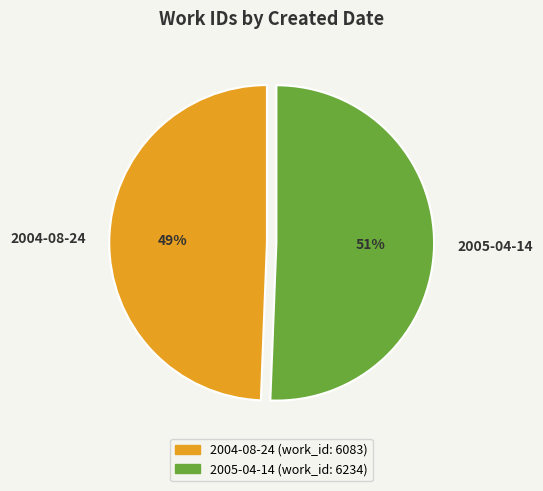

The 2004-08-24 slice represents 57% of the pie. True or false?

False